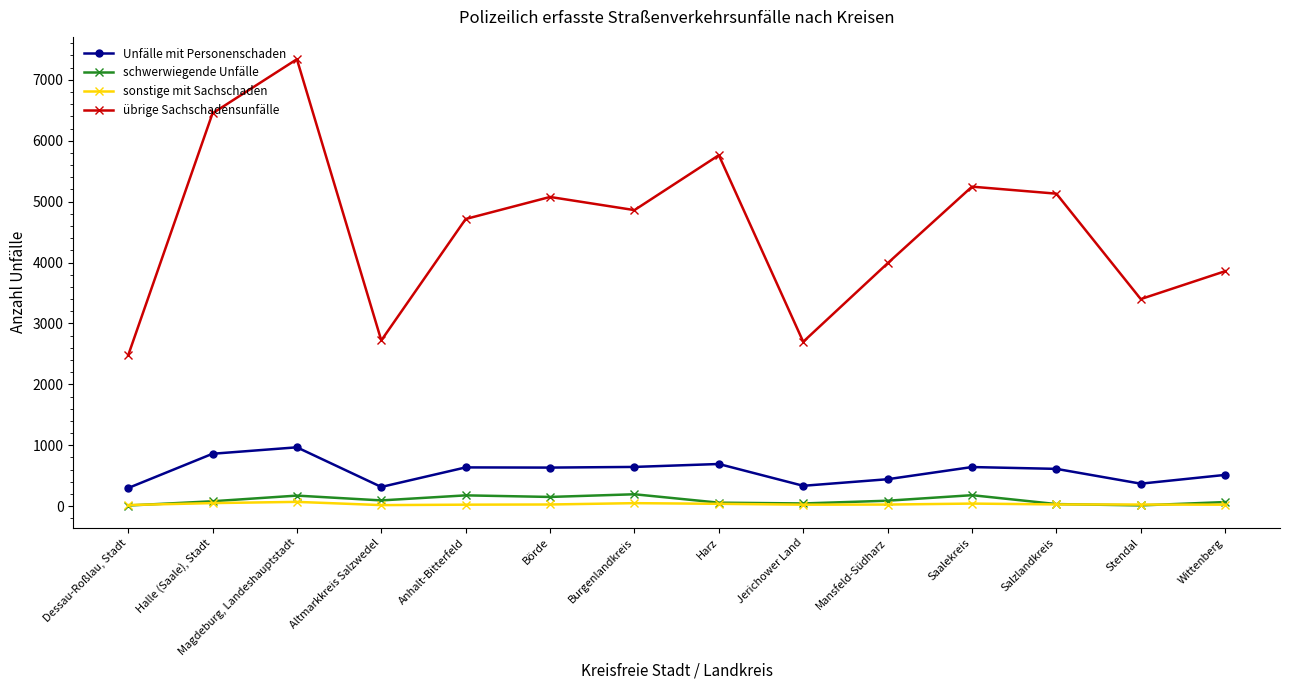

How many interior local peaks does the Unfälle mit Personenschaden series have?

4